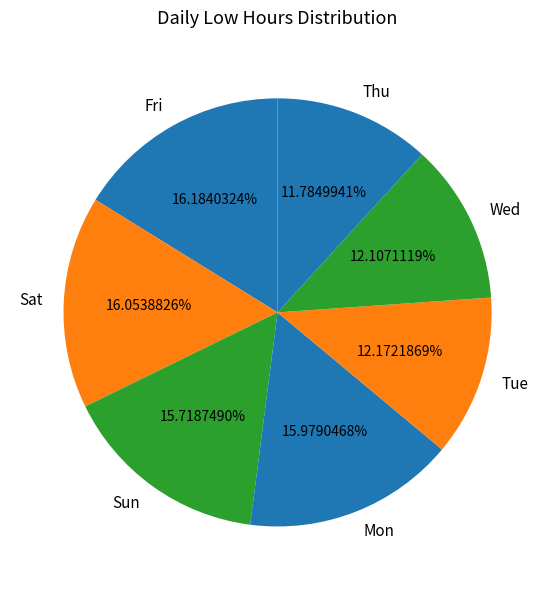

What is the ratio of the value at Sun to the value at Tue?

1.3